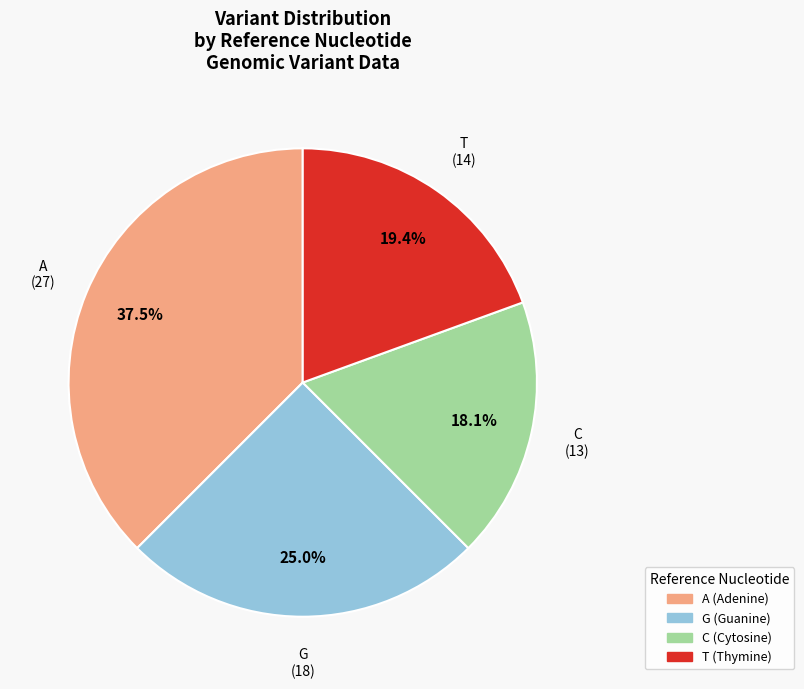

To the nearest percent, what is the average slice percentage?

25%